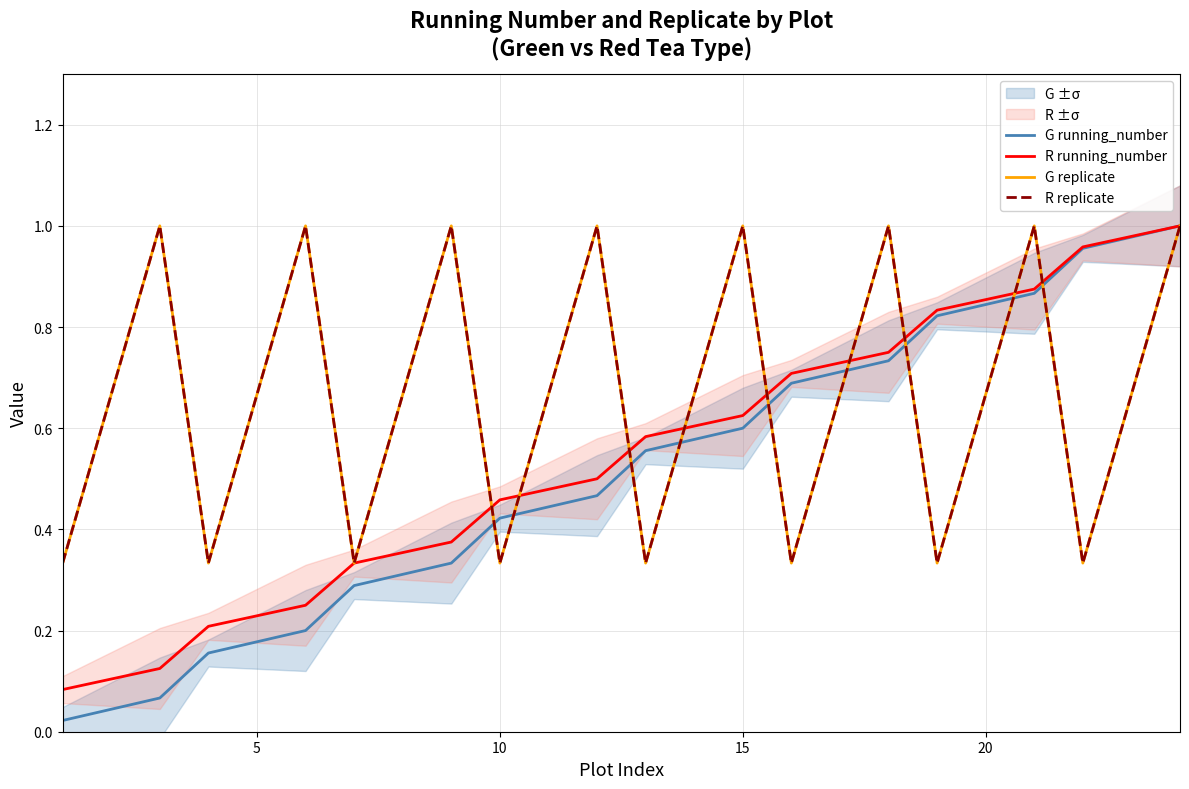

True or false: G running_number and R running_number cross at least once.

False